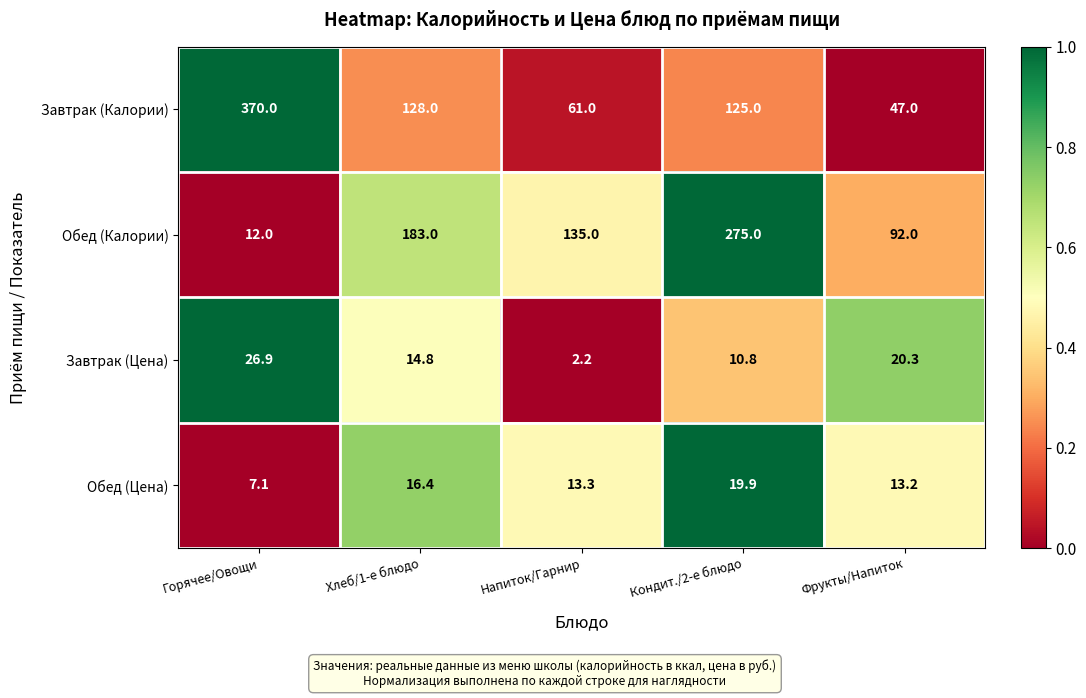

Count the number of data series in this chart.

4